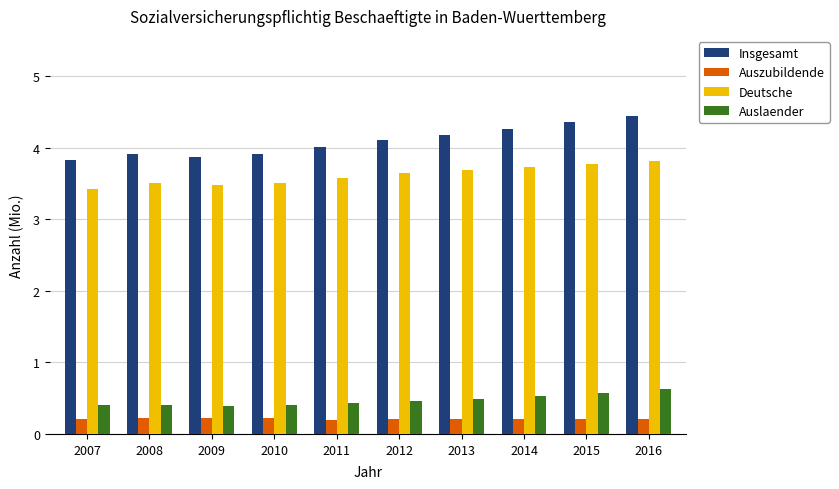

Reading left to right, list all the values displayed in this chart.

Insgesamt: 2007=3.8	2008=3.9	2009=3.9	2010=3.9	2011=4.0	2012=4.1	2013=4.2	2014=4.3	2015=4.4	2016=4.5
Auszubildende: 2007=0.2	2008=0.2	2009=0.2	2010=0.2	2011=0.2	2012=0.2	2013=0.2	2014=0.2	2015=0.2	2016=0.2
Deutsche: 2007=3.4	2008=3.5	2009=3.5	2010=3.5	2011=3.6	2012=3.6	2013=3.7	2014=3.7	2015=3.8	2016=3.8
Auslaender: 2007=0.4	2008=0.4	2009=0.4	2010=0.4	2011=0.4	2012=0.5	2013=0.5	2014=0.5	2015=0.6	2016=0.6